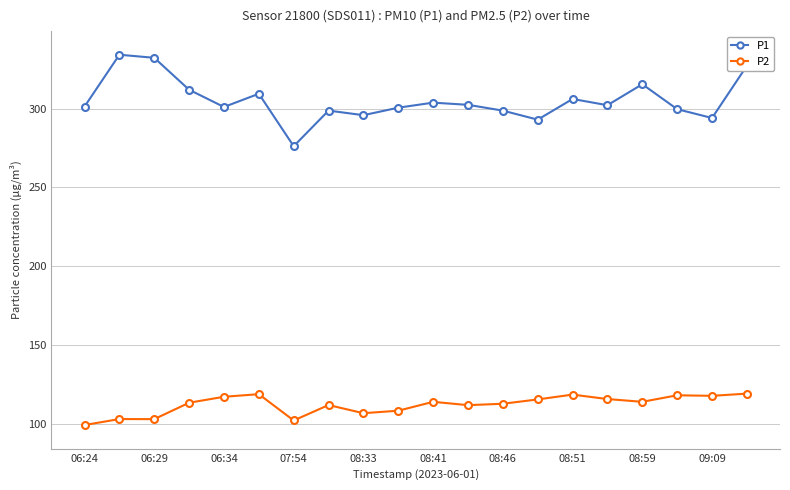

Does the chart display data point markers on the line(s)?

Yes